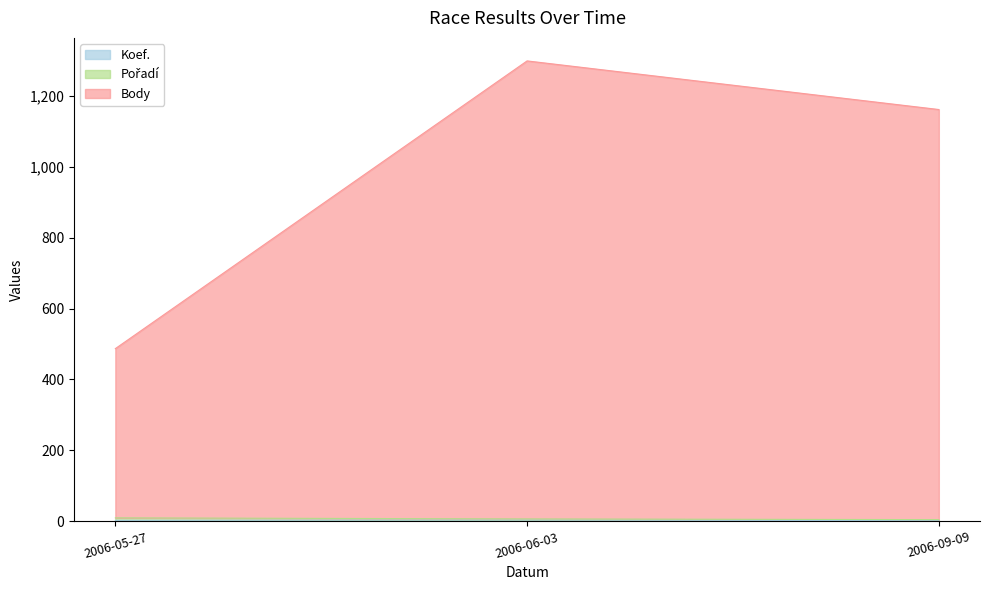

The Koef. series shows 4 at 2006-06-03. True or false?

True